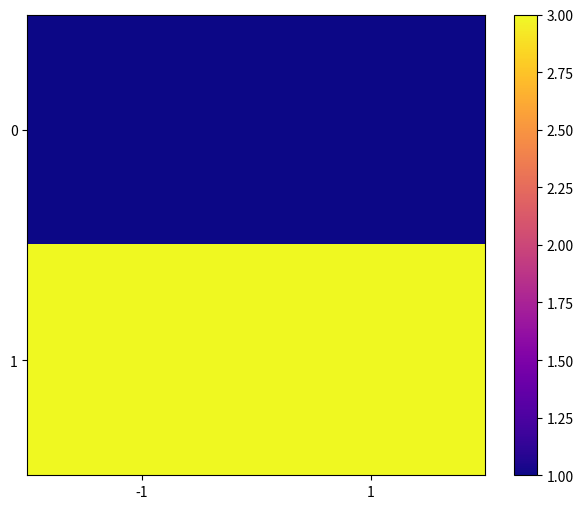

At which category is the sum across all series the highest?

-1